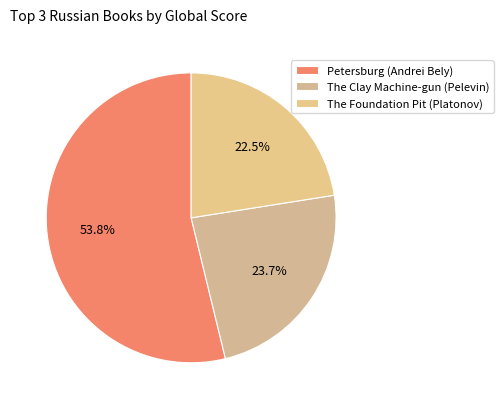

How many segments does this pie chart have?

3